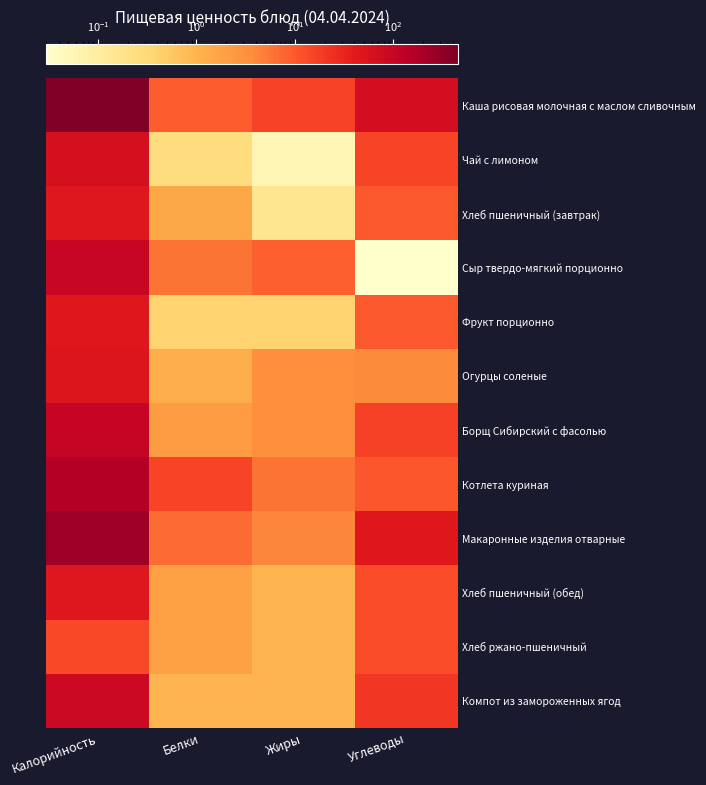

Which series has the largest range (max minus min)?

Каша рисовая молочная с маслом сливочным